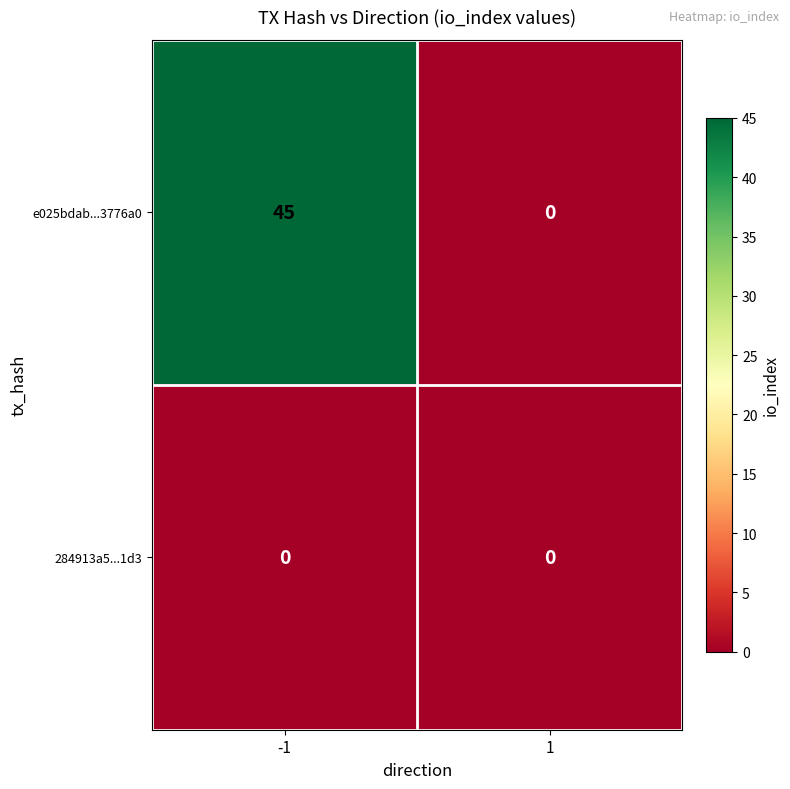

How many distinct data groups are displayed?

2